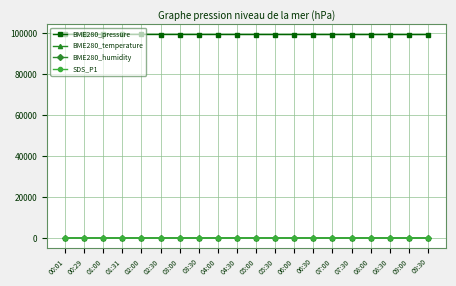

Does the chart have visible grid lines?

Yes